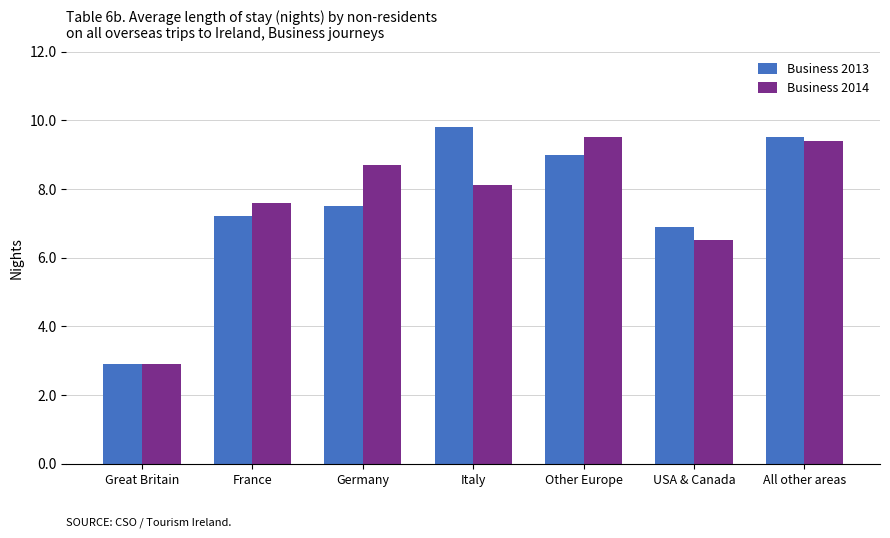

What is the sum of the Business 2014 values at USA & Canada and Great Britain?

9.4